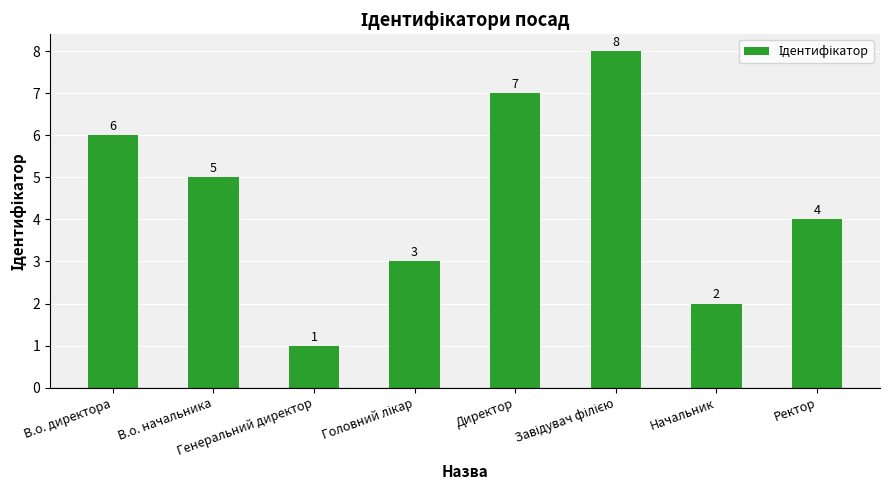

At which category does the chart reach its minimum across all series?

Генеральний директор